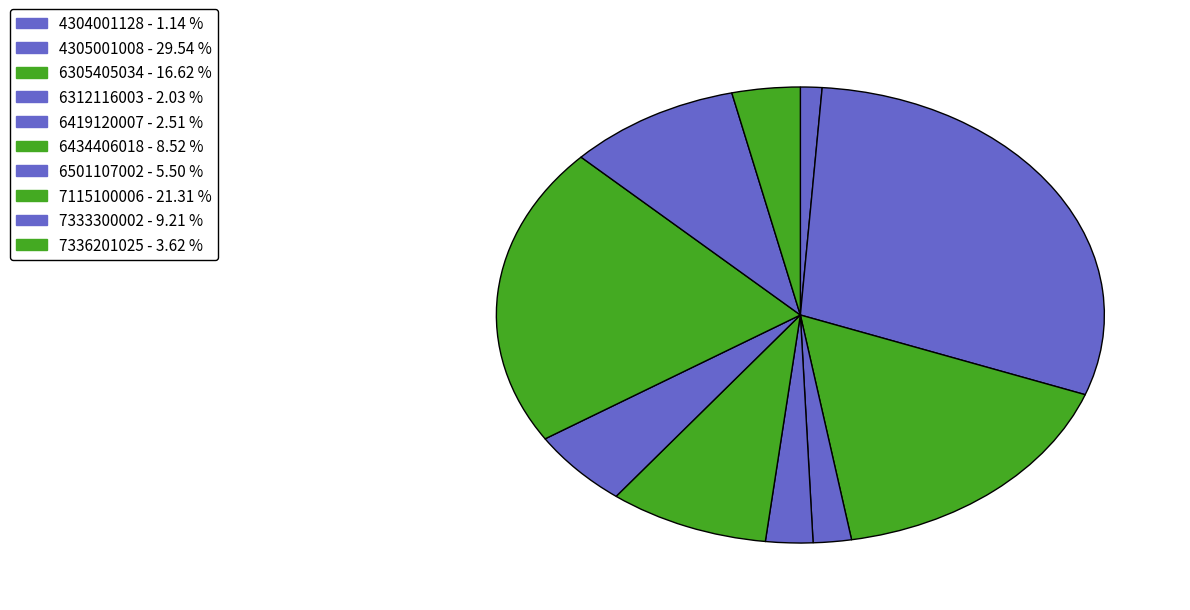

Count the number of slices in the pie.

10